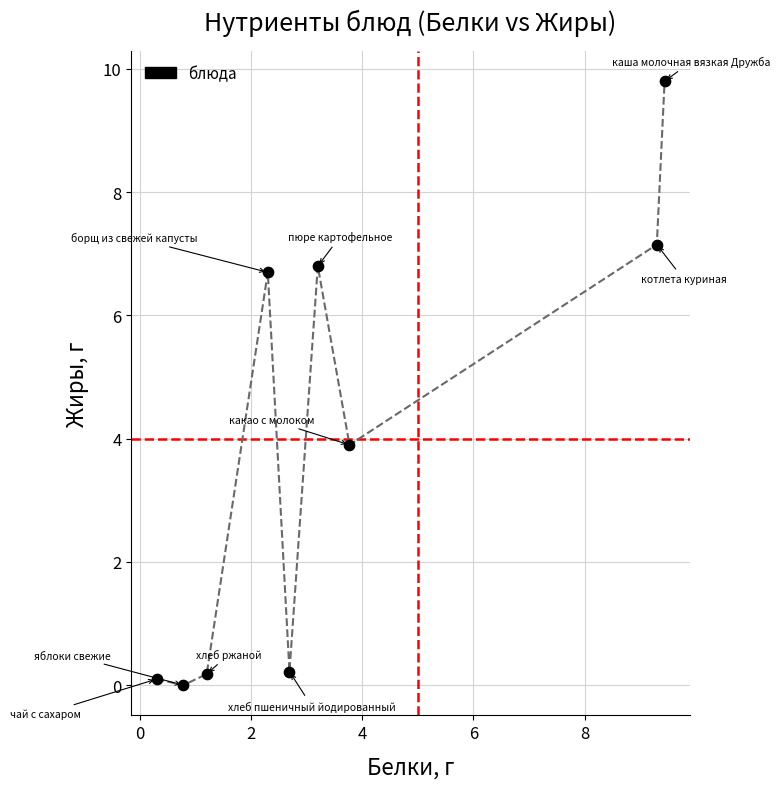

What is the average Y value?

3.9